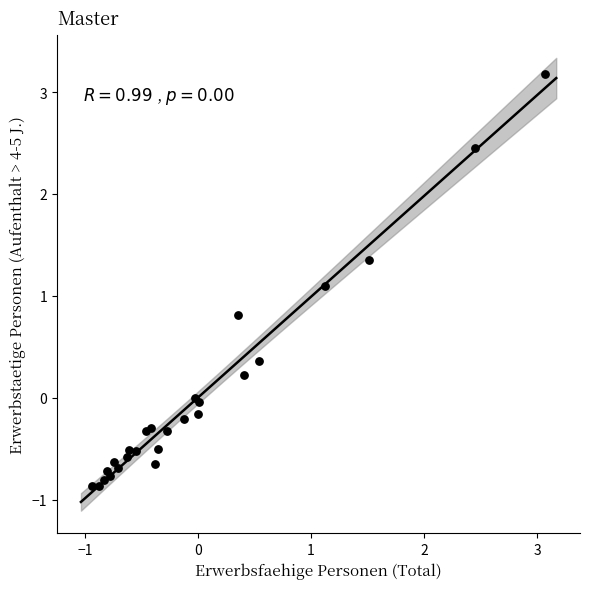

What Y value in the scatter plot is closest to 1?

1.1